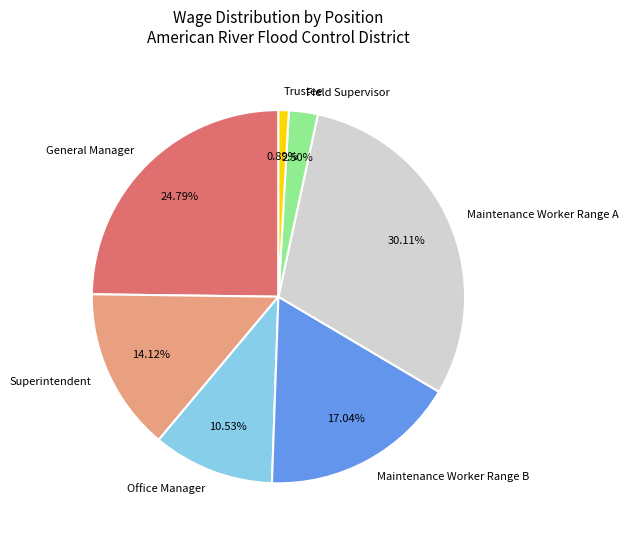

What portion of the pie excludes Maintenance Worker Range B?

83.0%